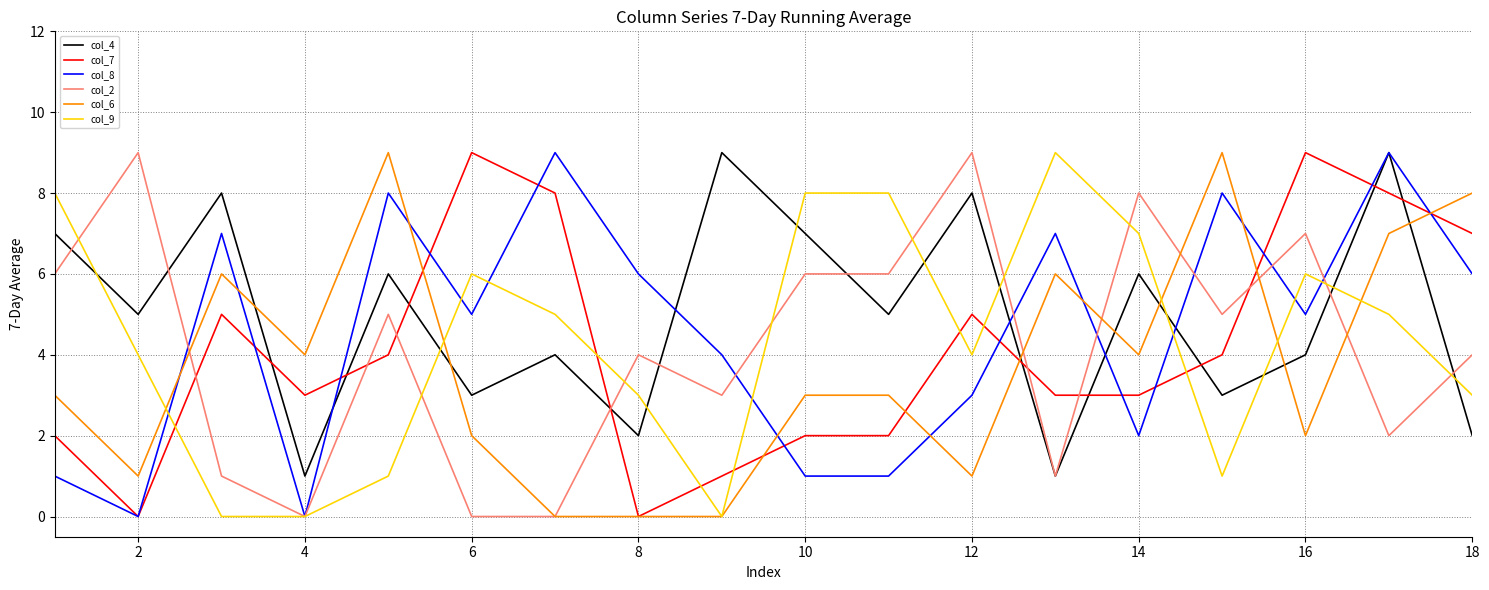

What is the difference between the maximum and minimum values in the col_2 series?

9